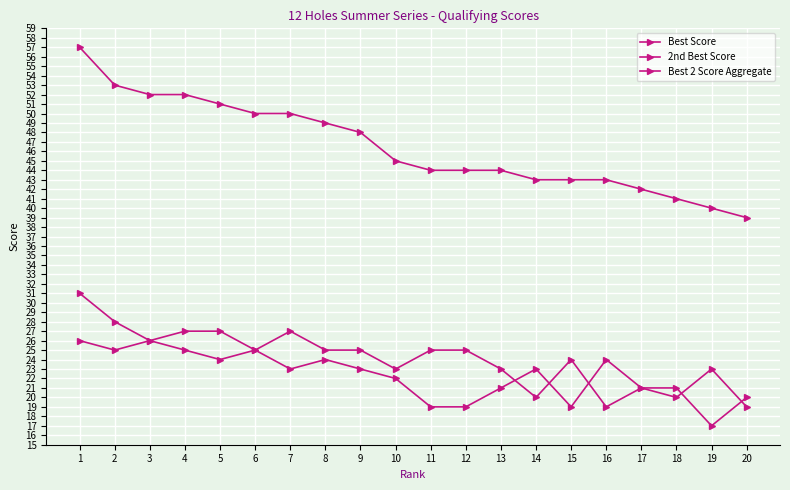

Does the chart display data point markers on the line(s)?

Yes